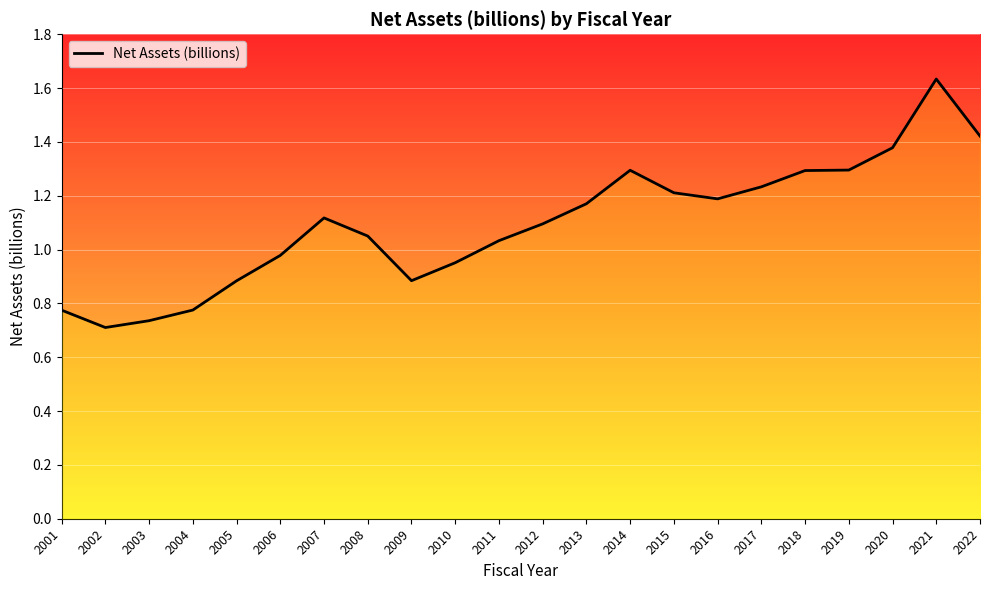

What value does the data have at 2016?

1.2